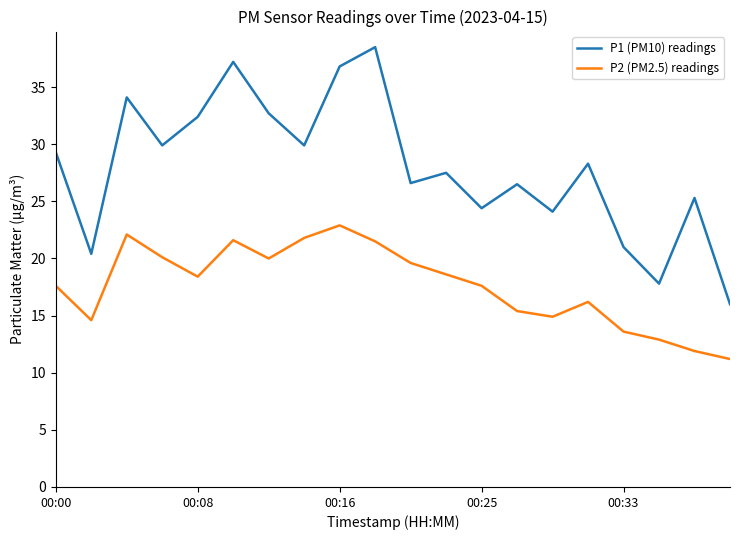

What is the smallest value displayed?

11.2